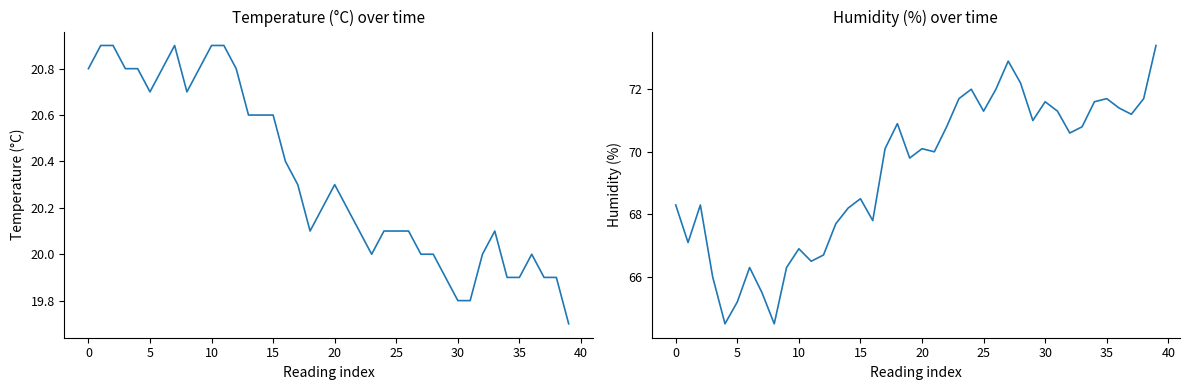

What are all the series names shown in the legend?

temperature, humidity